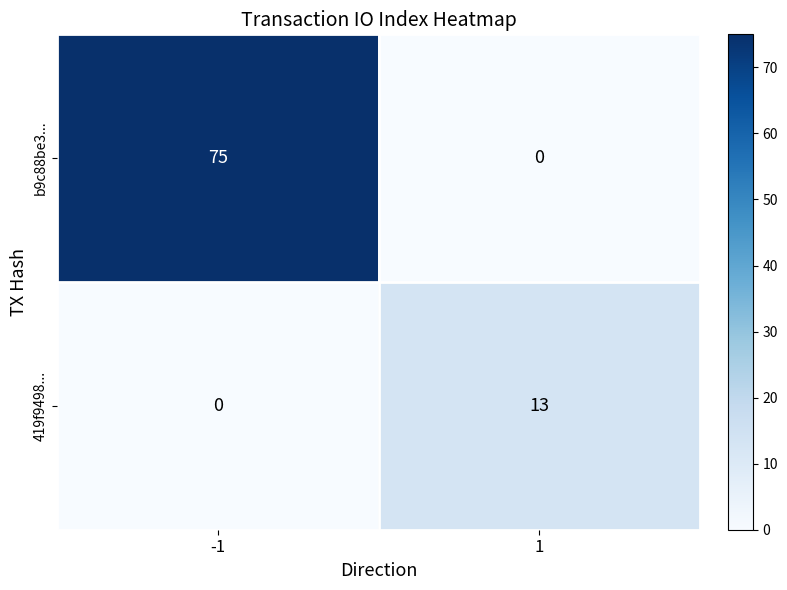

What is the sum of all b9c88be3... values?

75